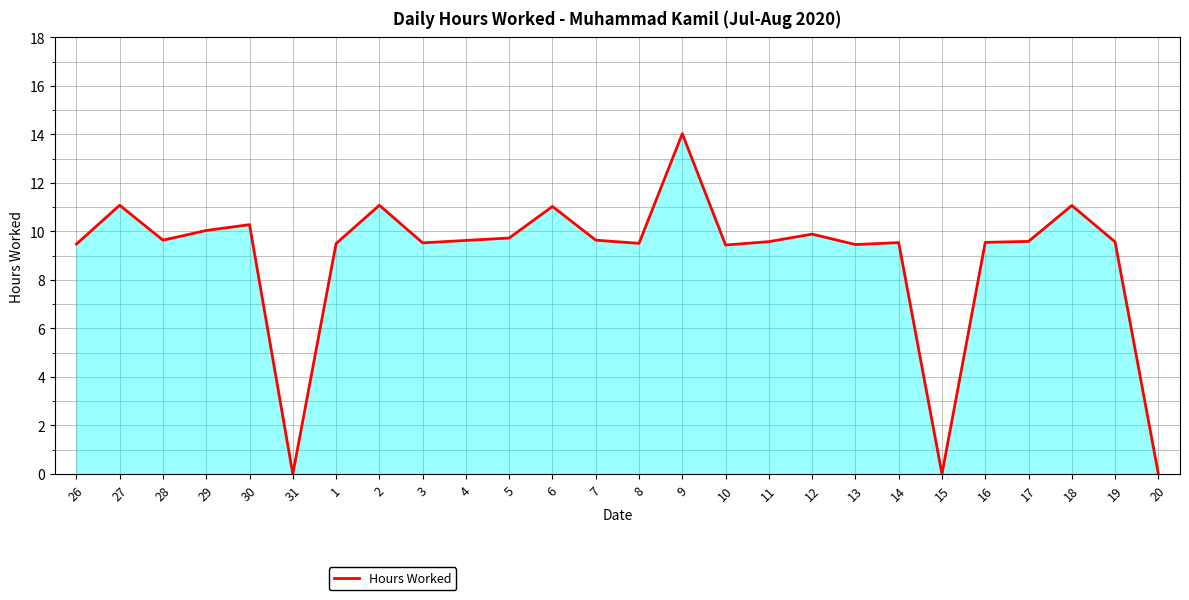

The value at 13 is 9.5. True or false?

True